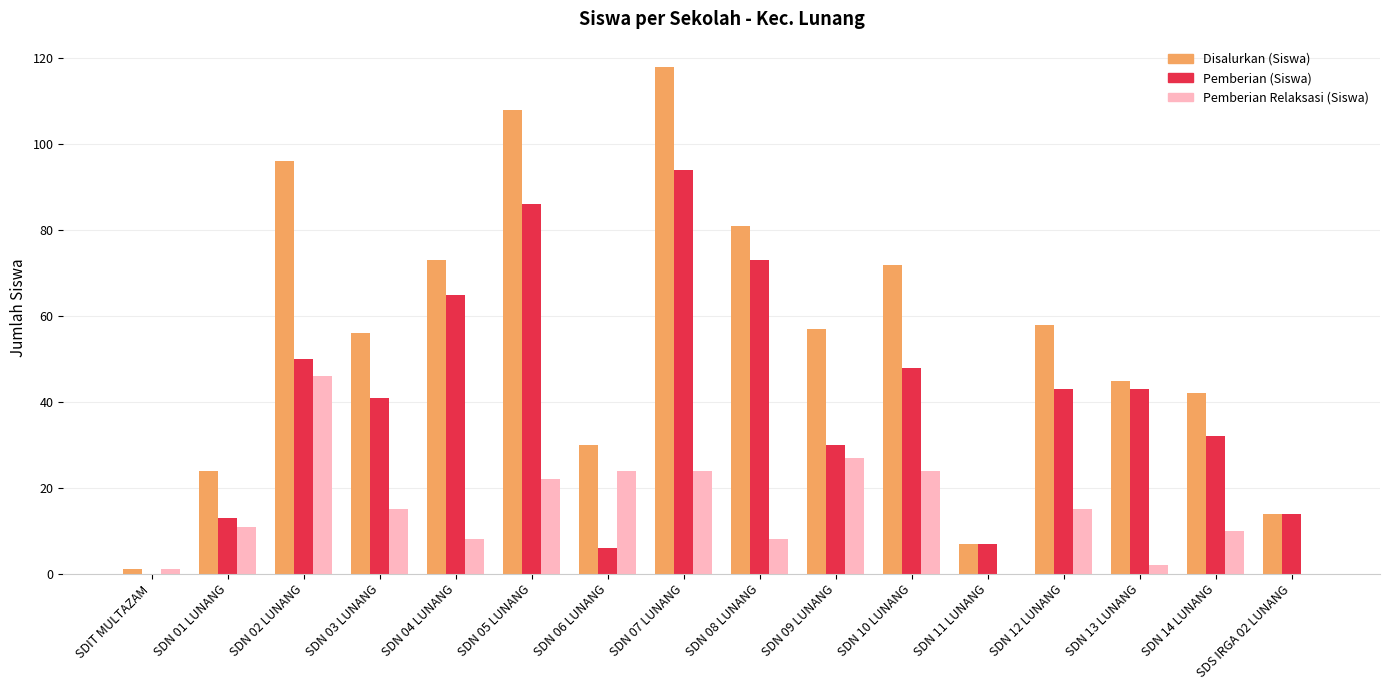

What is the sum of all Disalurkan (Siswa) values?

882